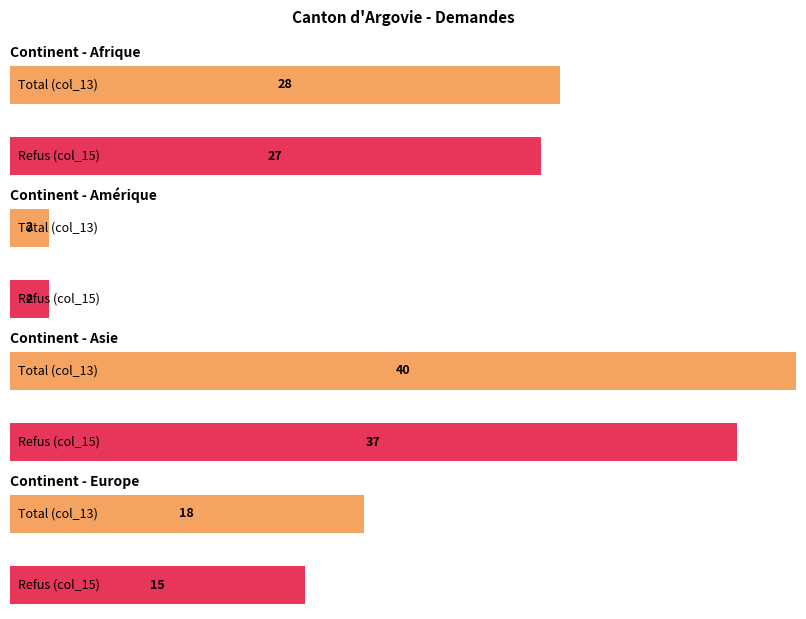

The value of Total (col_13) at Europe is 30. True or false?

False